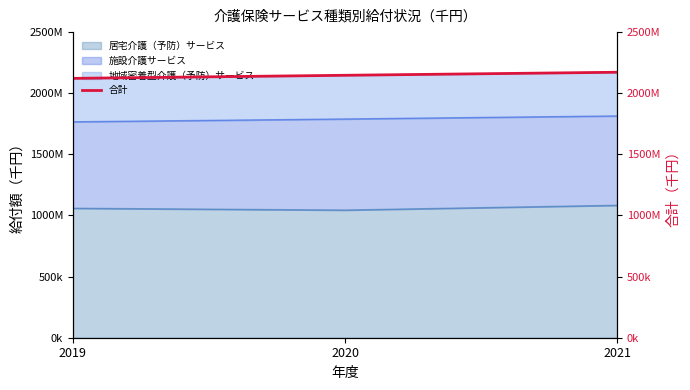

List the labels in order of value, smallest first.

2019, 2020, 2021